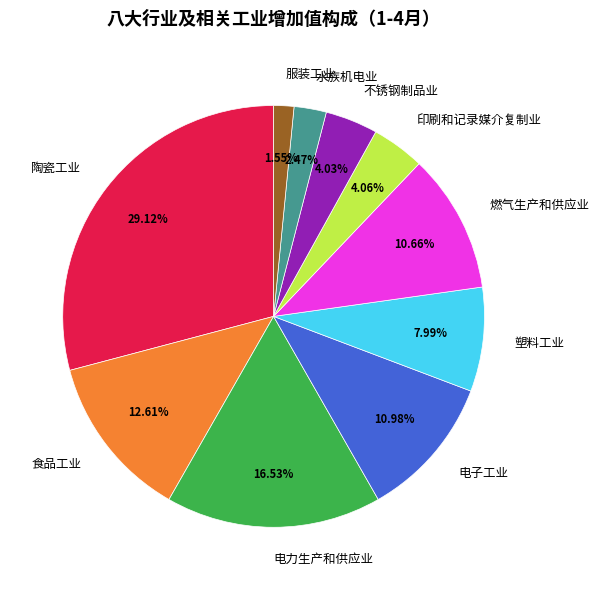

What is the ratio of the value at 水族机电业 to the value at 不锈钢制品业?

0.6